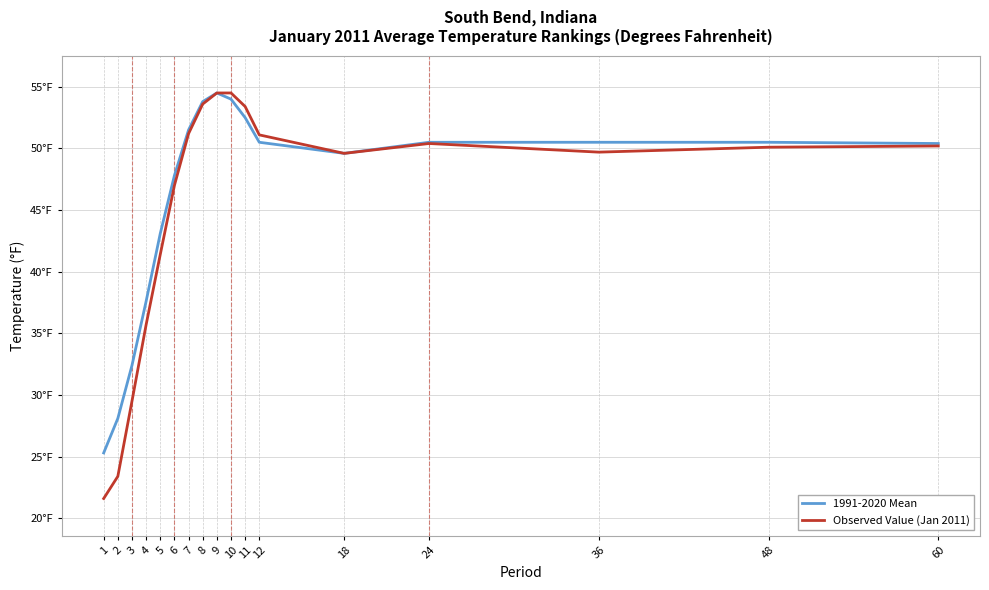

What is the greatest value displayed?

54.5